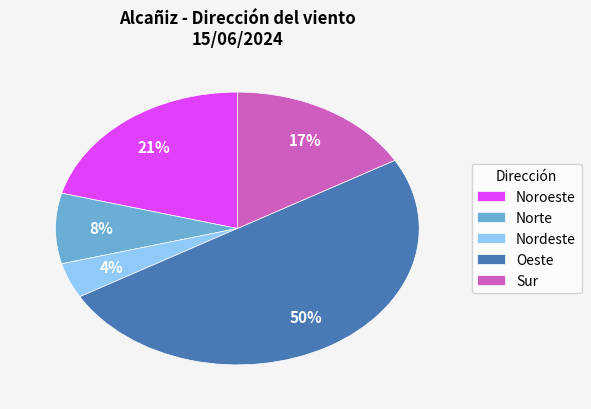

Is Nordeste the majority of the pie?

No